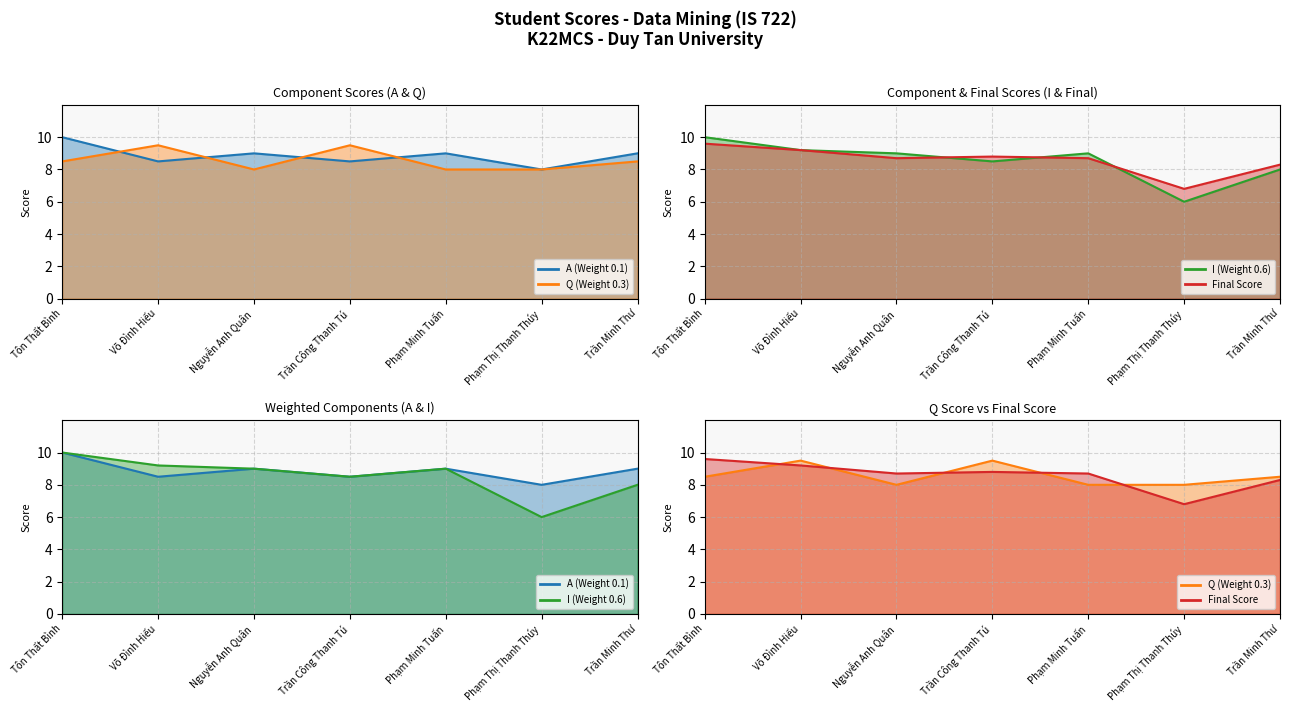

List the series in order of their peak value, lowest first.

Q (Weight 0.3), Final Score, A (Weight 0.1), I (Weight 0.6)